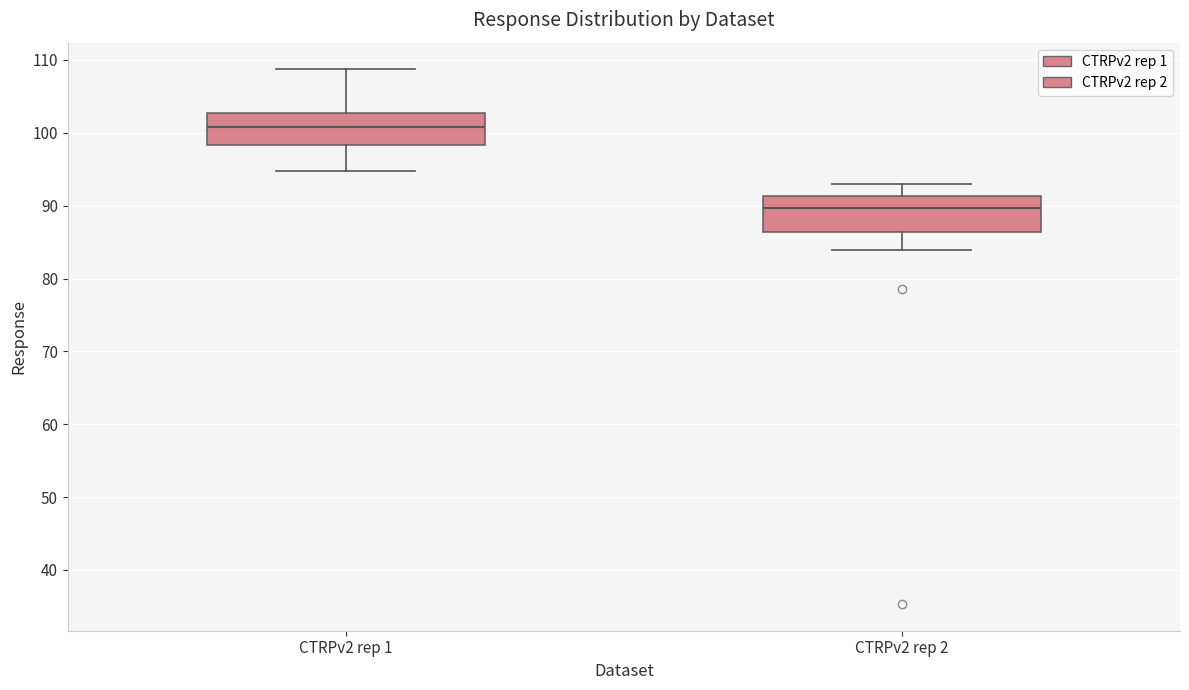

Where does the lower whisker of the box for CTRPv2 rep 1 end on the y-axis? The values are not printed on the chart, so give them approximately, as read against the axis.

95